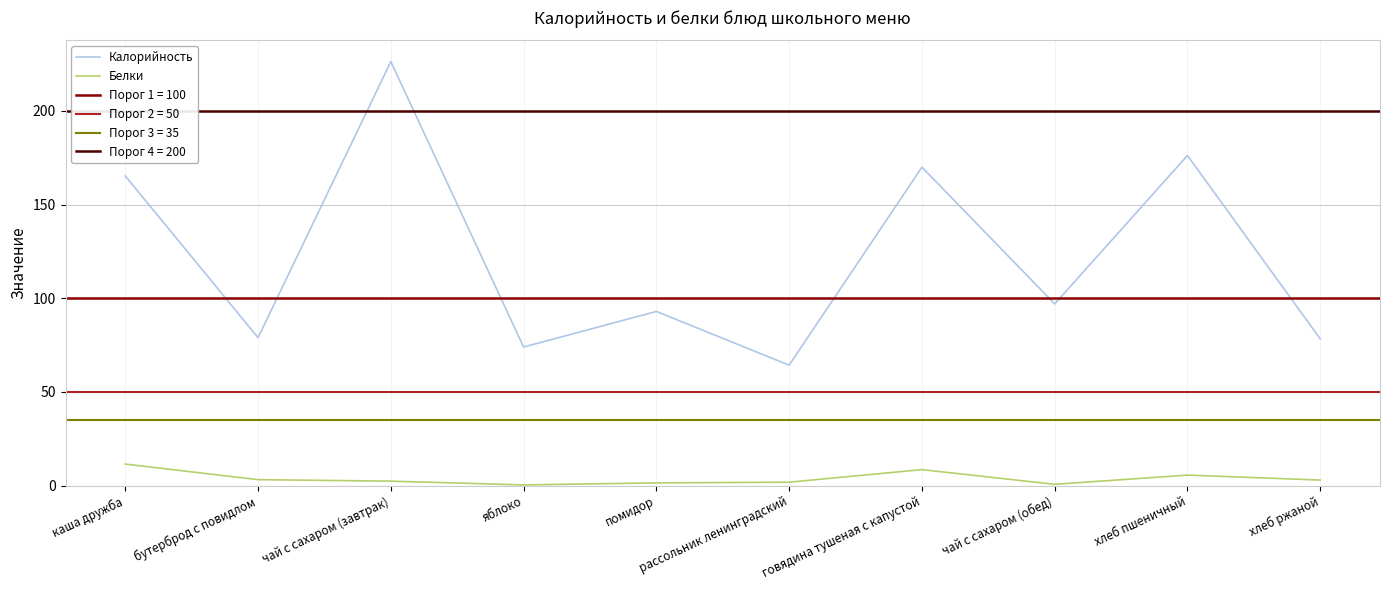

At how many categories does at least one series exceed 194?

1